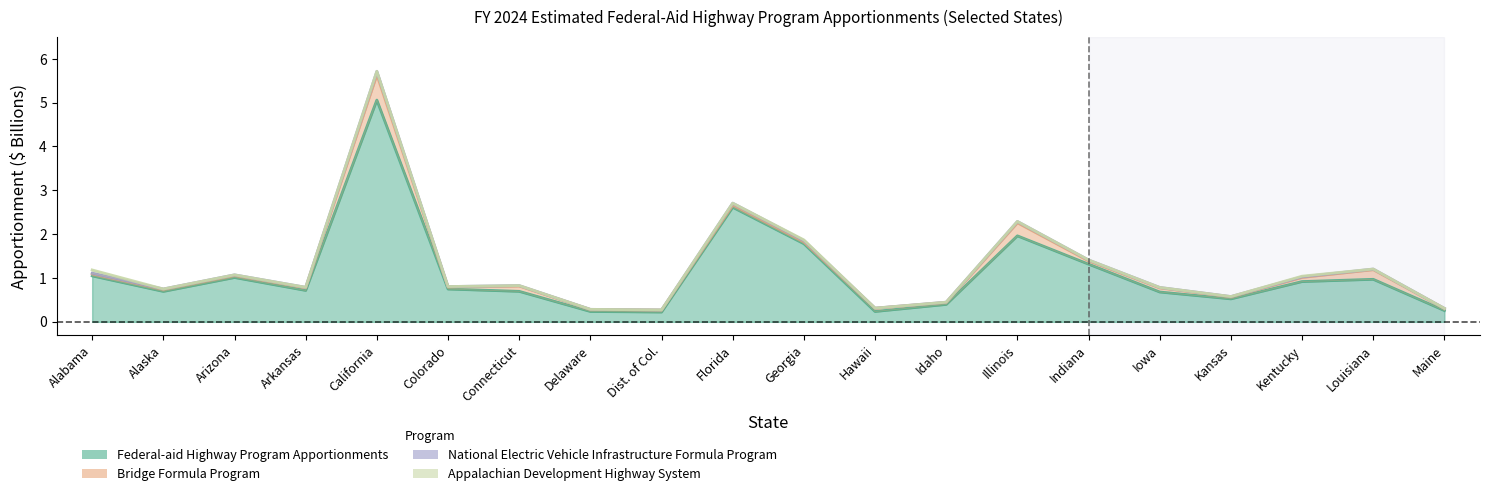

What is the label of the 4th point from the left?

Arkansas